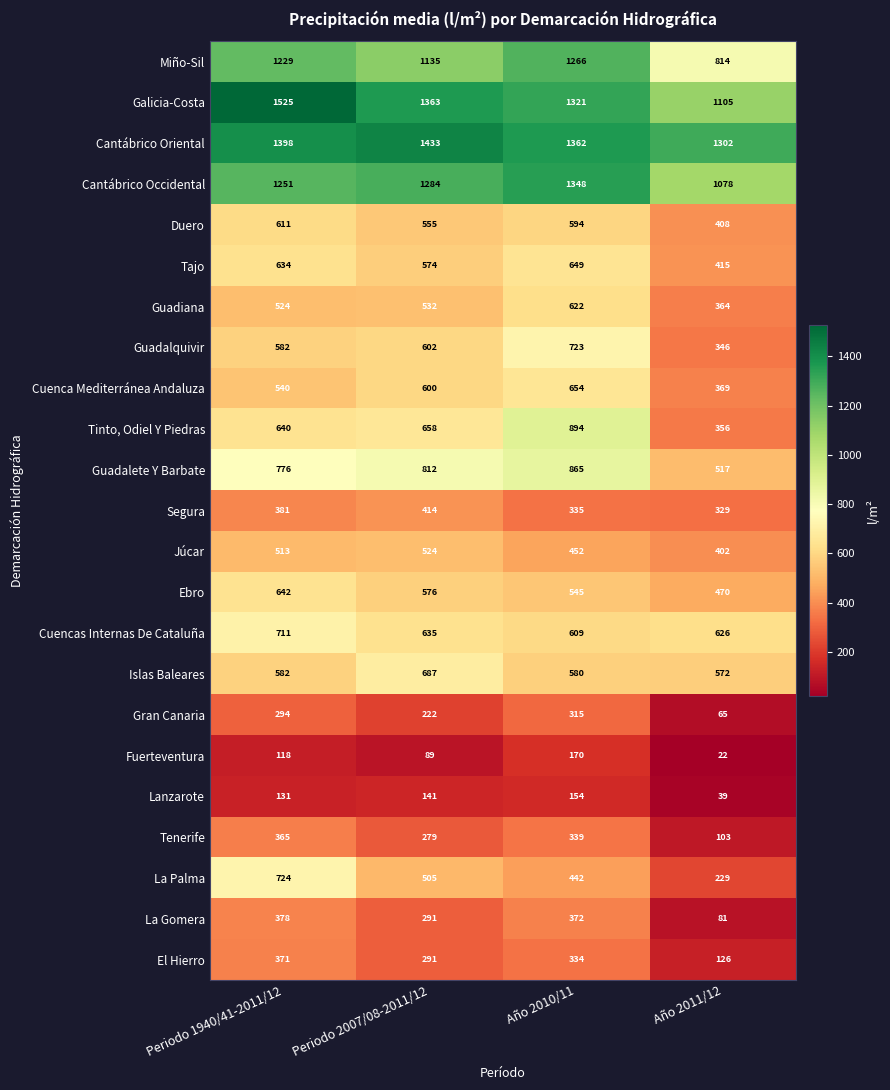

Rank the series by their maximum value, from highest to lowest.

Galicia-Costa, Cantábrico Oriental, Cantábrico Occidental, Miño-Sil, Tinto, Odiel Y Piedras, Guadalete Y Barbate, La Palma, Guadalquivir, Cuencas Internas De Cataluña, Islas Baleares, Cuenca Mediterránea Andaluza, Tajo, Ebro, Guadiana, Duero, Júcar, Segura, La Gomera, El Hierro, Tenerife, Gran Canaria, Fuerteventura, Lanzarote